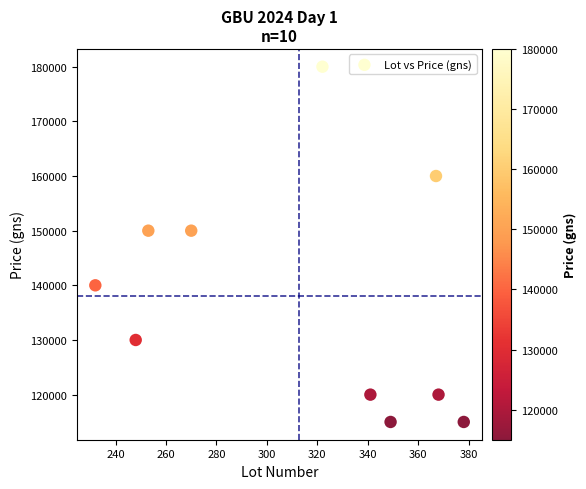

What is the range of X values (max minus min)?

146